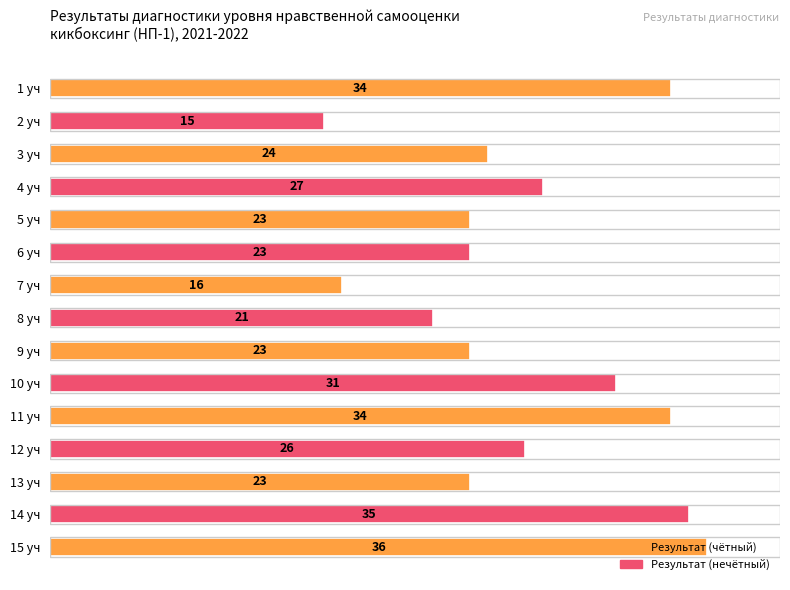

Where is the data nearest to the value 25?

3 уч